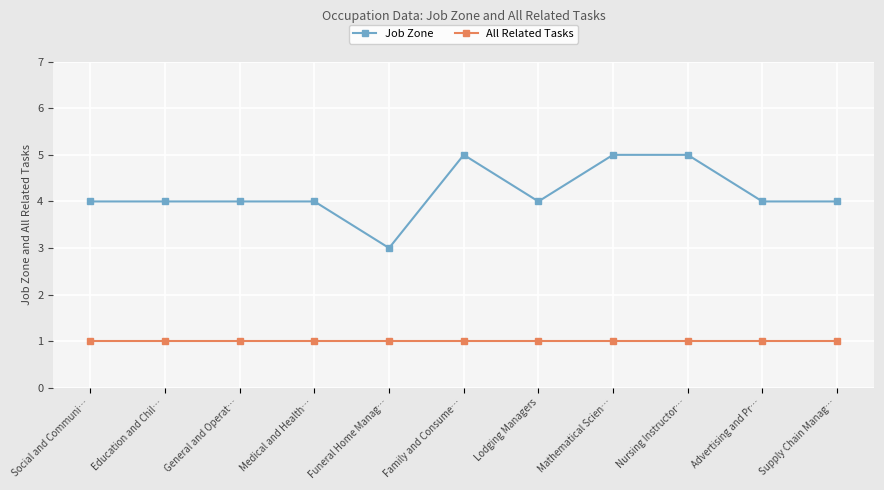

What is the label of the 7th point from the right?

Funeral Home Manag…